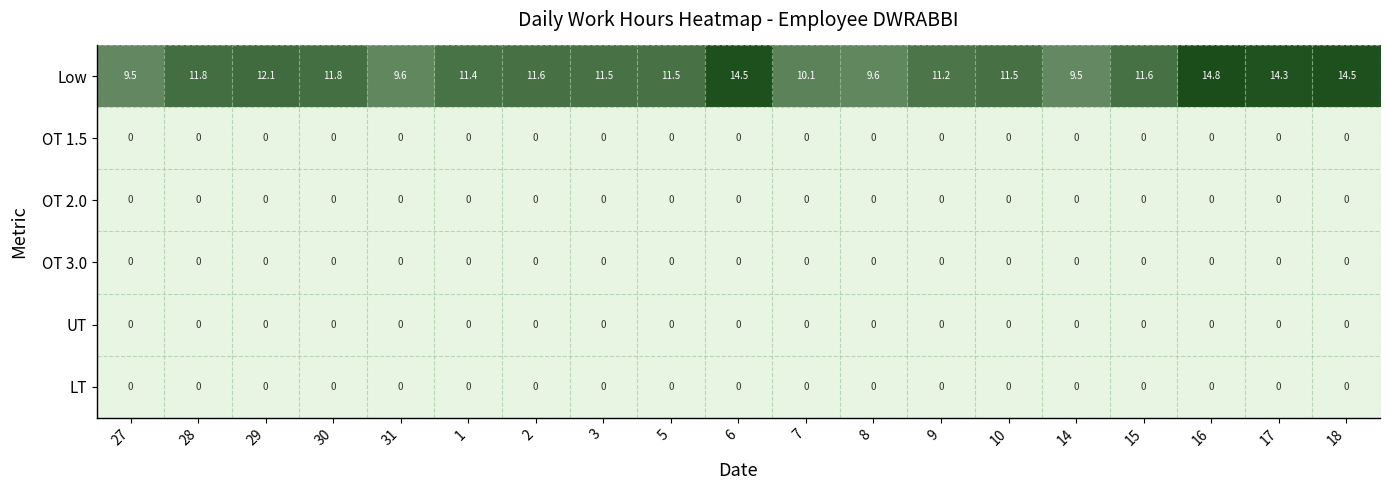

The value of OT 3.0 at 7 is 0.0. True or false?

True